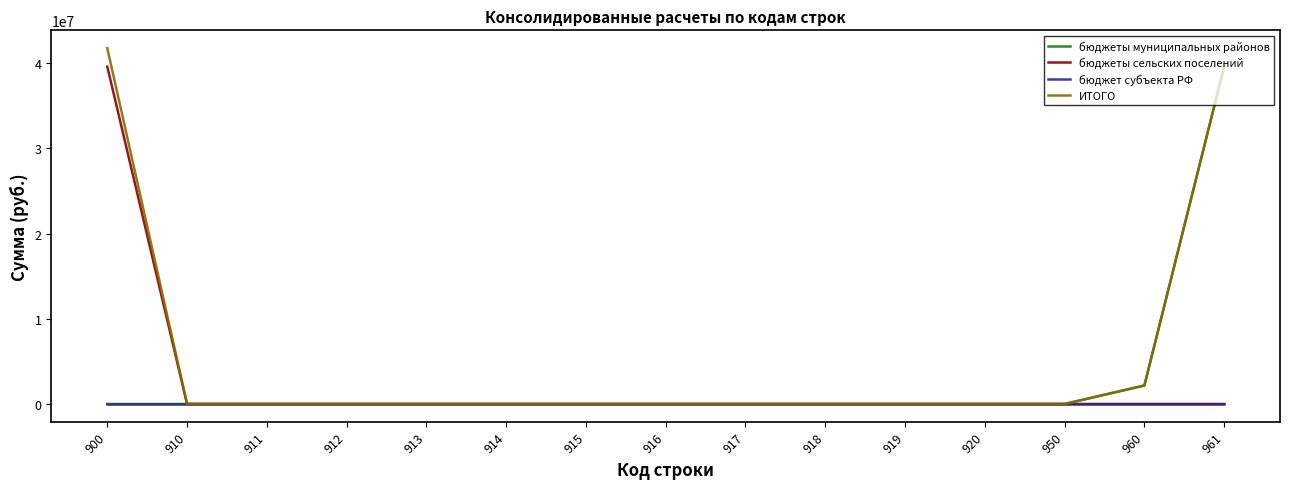

Where is бюджеты муниципальных районов nearest to the value 19790521?

960